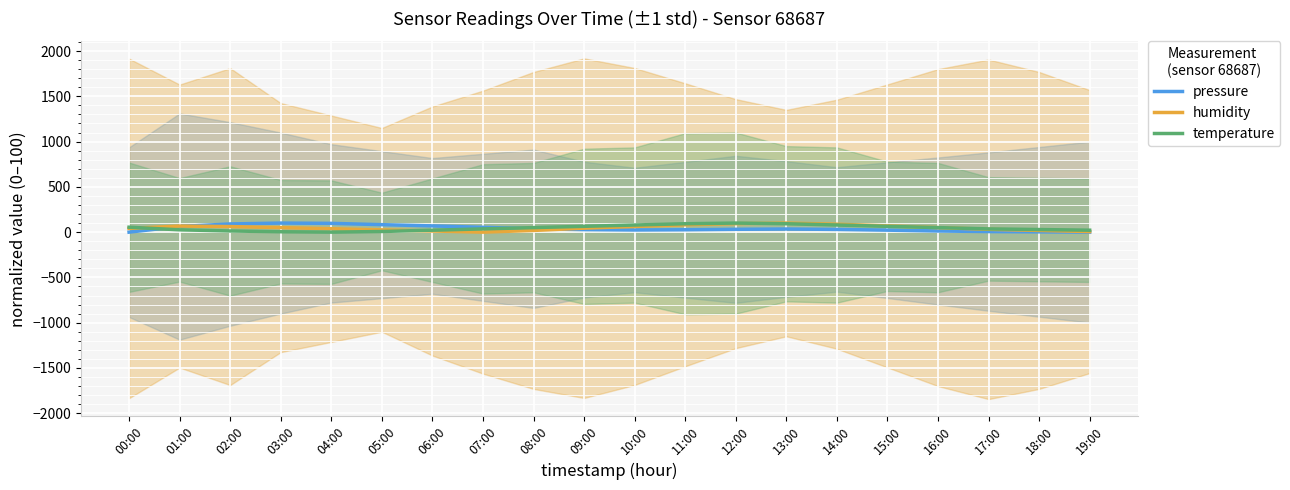

The pressure series shows 30.1 at 01:00. True or false?

False